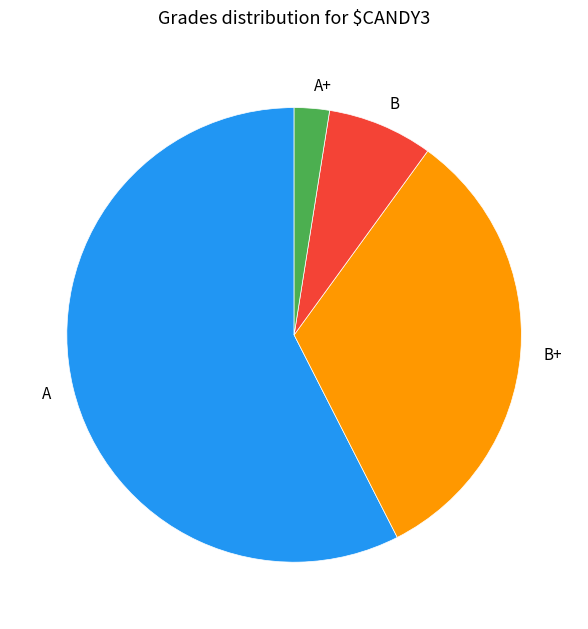

Combined, do A+ and B+ account for over 50%?

No